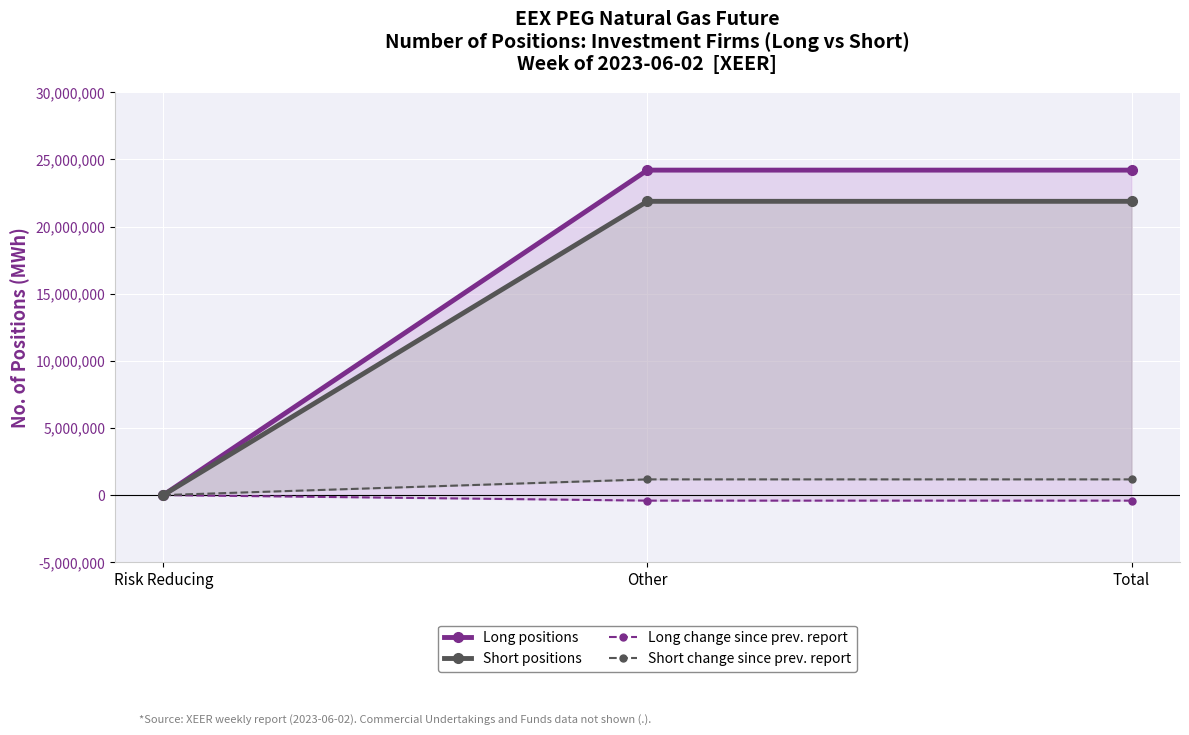

What is the difference between the maximum and minimum values in the Long positions series?

24202024